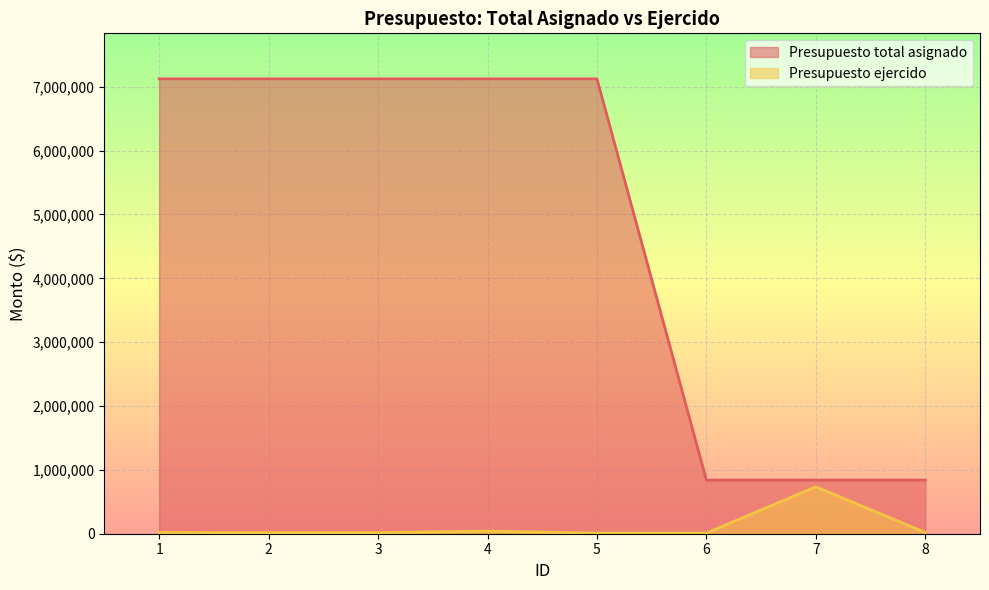

Reading left to right, list all the values displayed in this chart.

Presupuesto total asignado: 1=7125000	2=7125000	3=7125000	4=7125000	5=7125000	6=840000	7=840000	8=840000
Presupuesto ejercido: 1=20000	2=16820	3=16820	4=40600	5=10000	6=10000	7=734976	8=20000